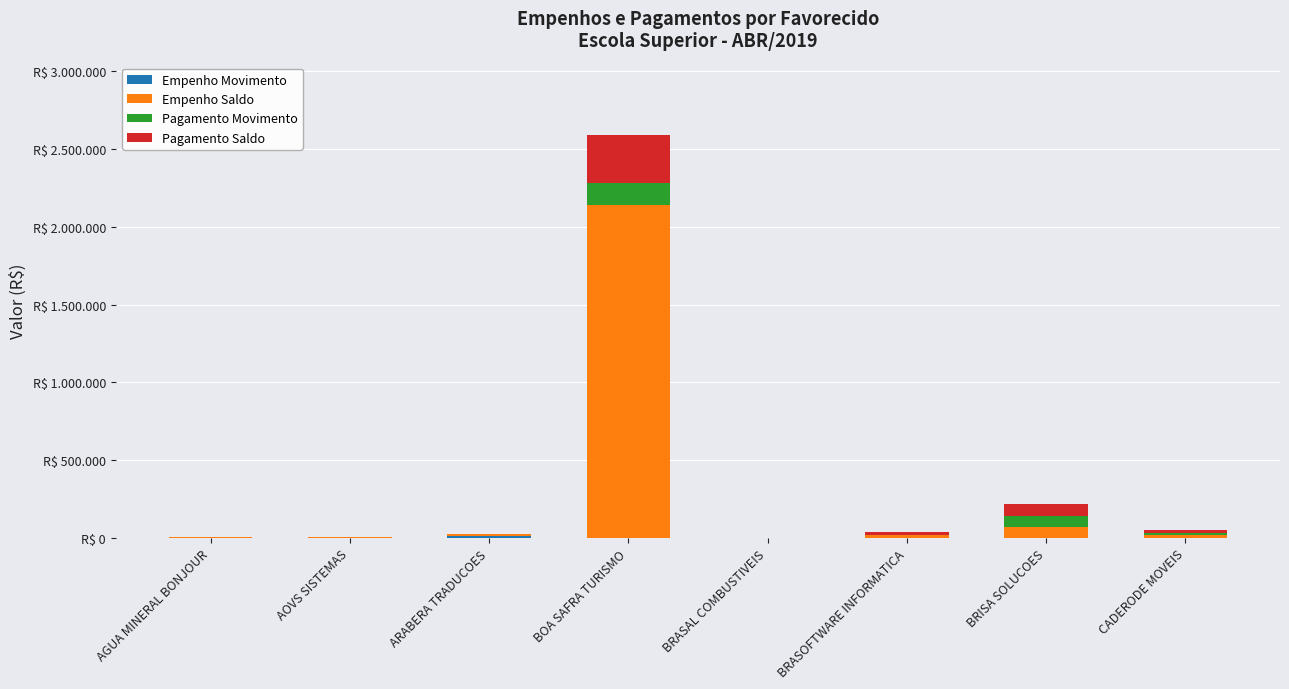

Are the bars grouped side by side (vs. stacked)?

No